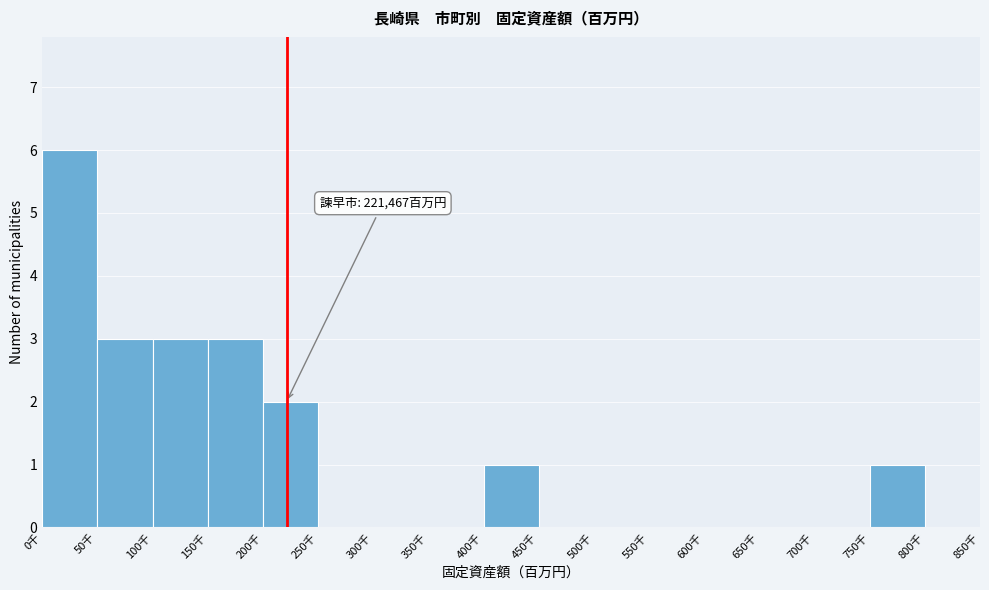

Reading left to right, list all the values displayed in this chart.

0千=6	50千=3	100千=3	150千=3	200千=2	250千=0	300千=0	350千=0	400千=1	450千=0	500千=0	550千=0	600千=0	650千=0	700千=0	750千=1	800千=0